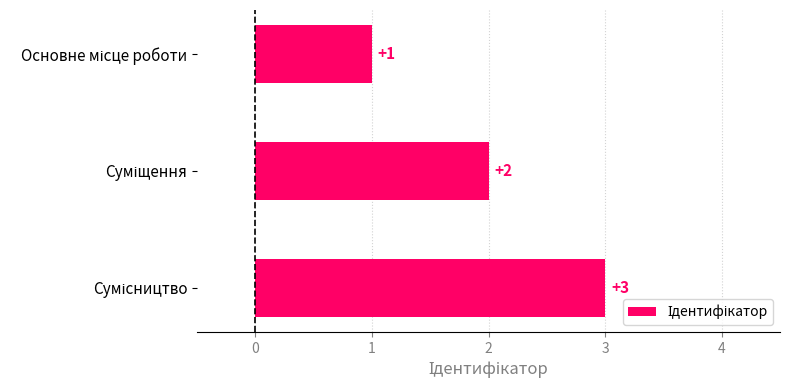

Count the values in the range 1 to 3.

3